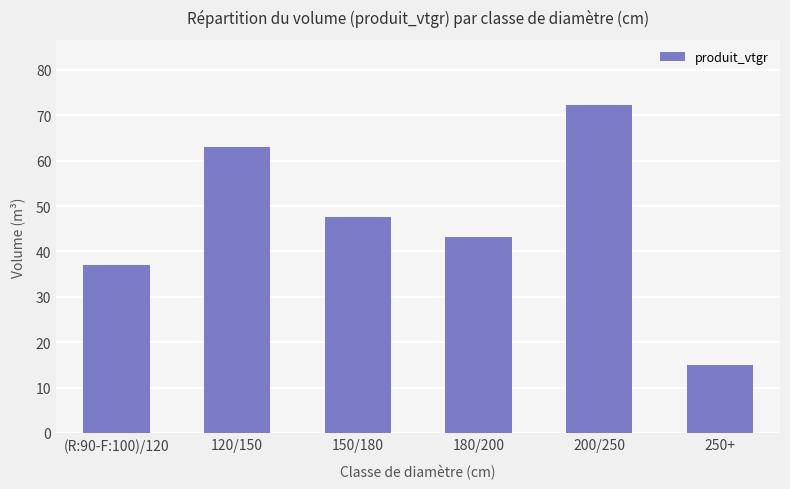

What is the label of the 6th bar from the left?

250+